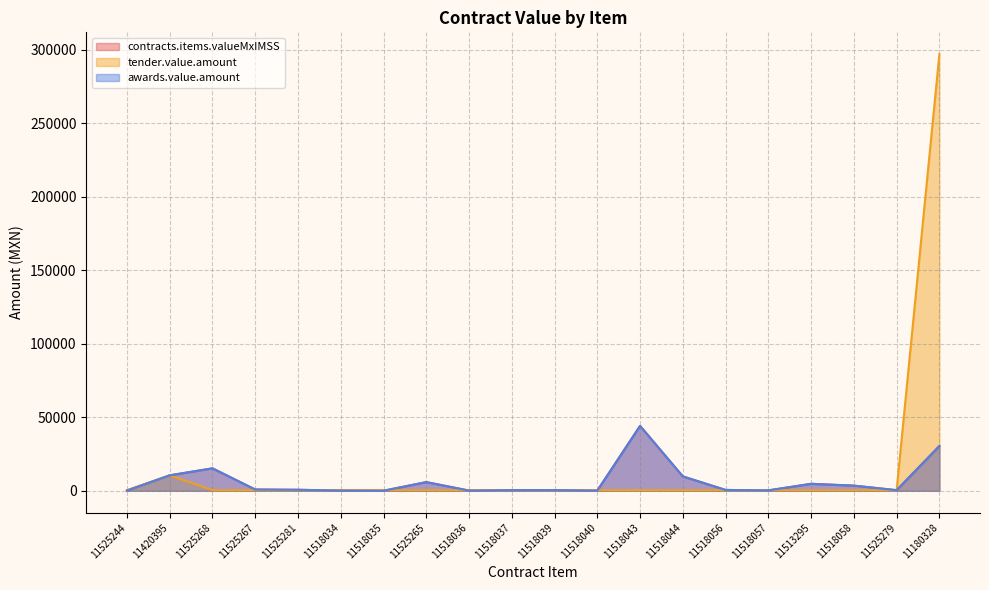

What is the greatest value displayed?

296960.0